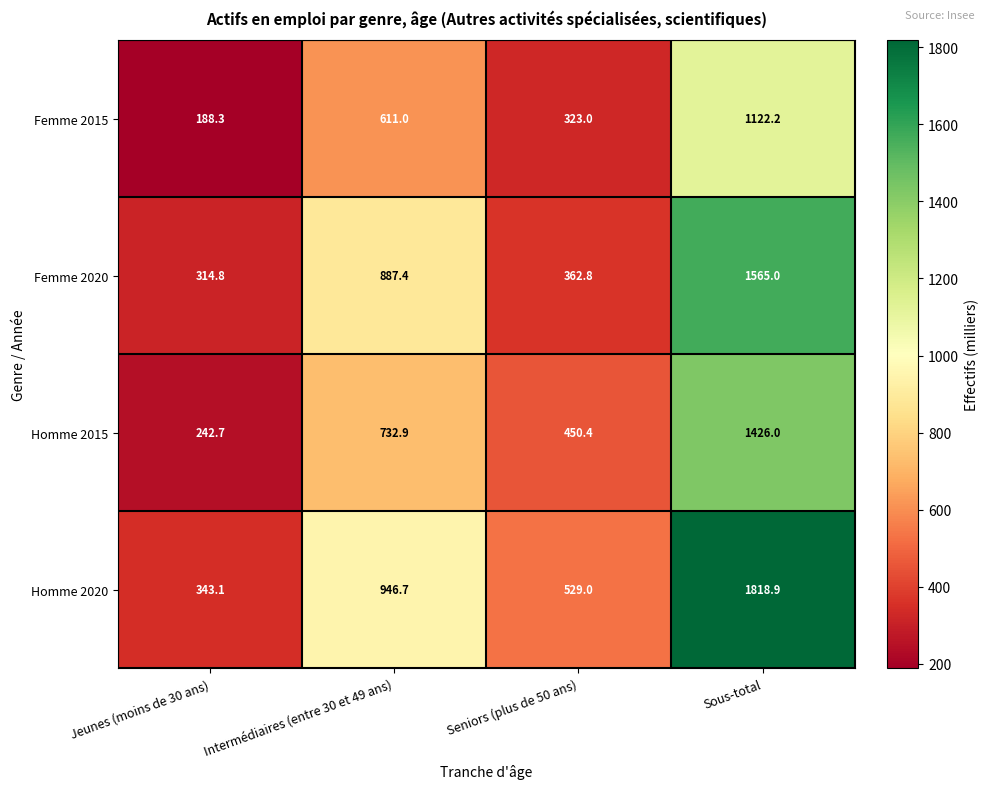

The value of Homme 2015 at Sous-total is 575.3. True or false?

False